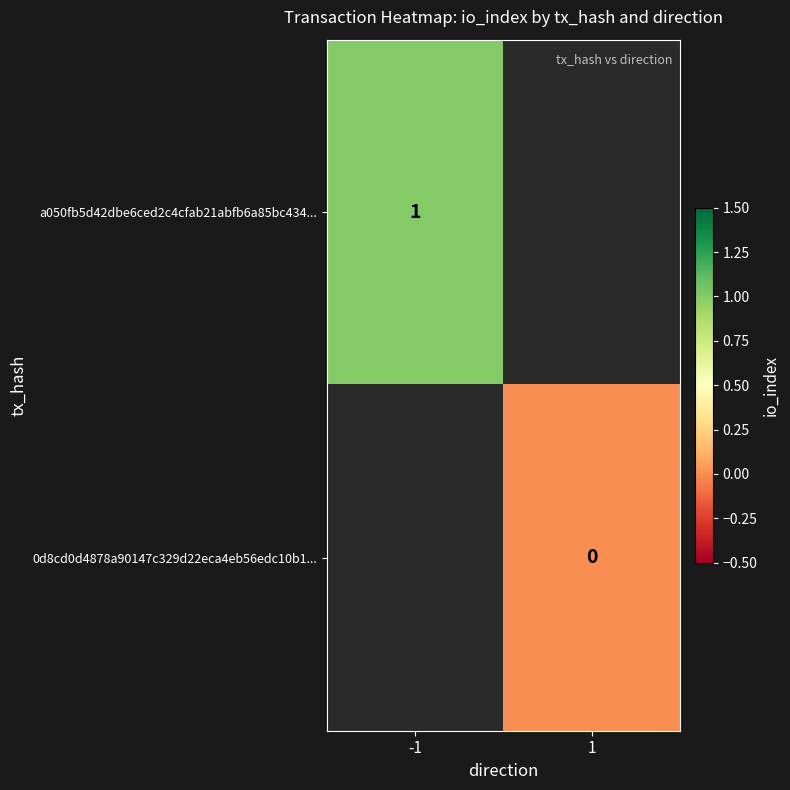

Is the value of a050fb5d42dbe6ced2c4cfab21abfb6a85bc434... at -1 greater than the value of 0d8cd0d4878a90147c329d22eca4eb56edc10b1... at 1?

Yes